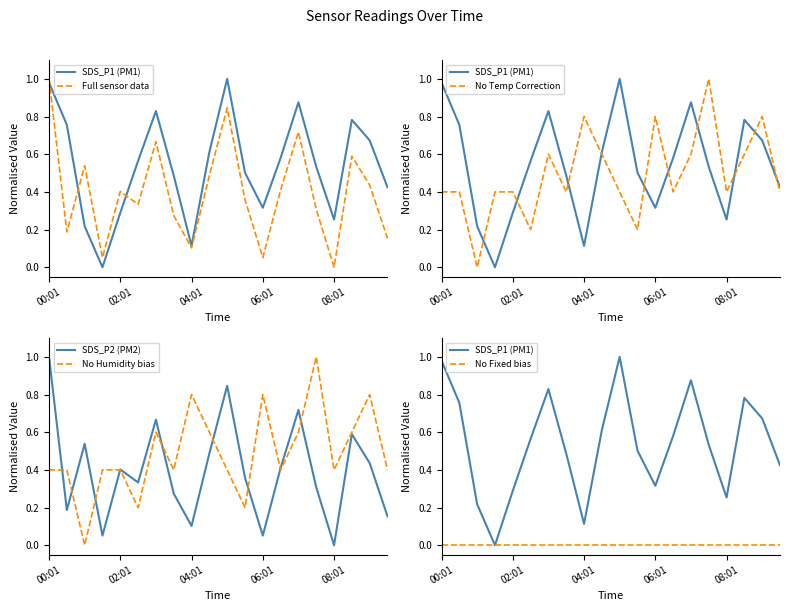

What is the maximum value for SDS_P2 (PM2)?

1.0